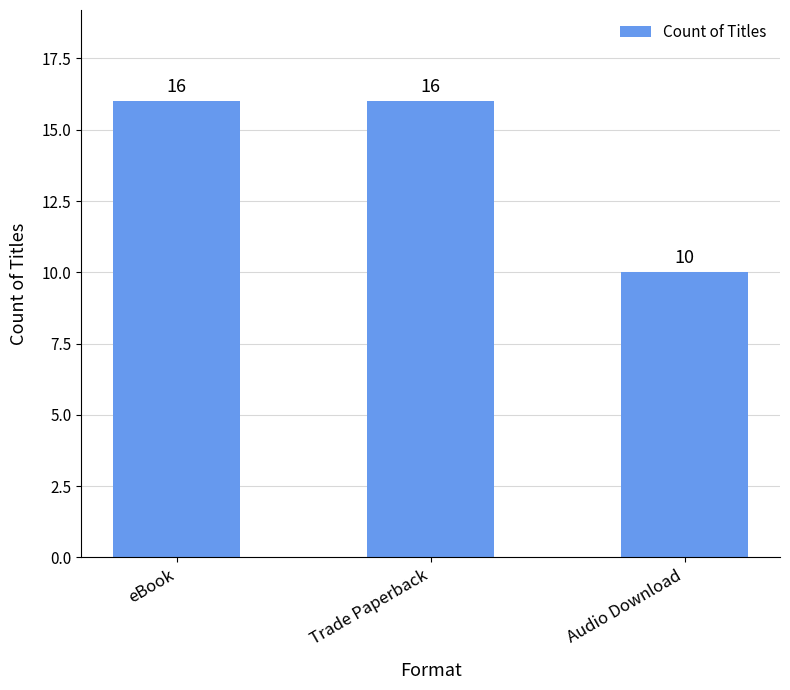

What is the label of the 1st bar from the left?

eBook